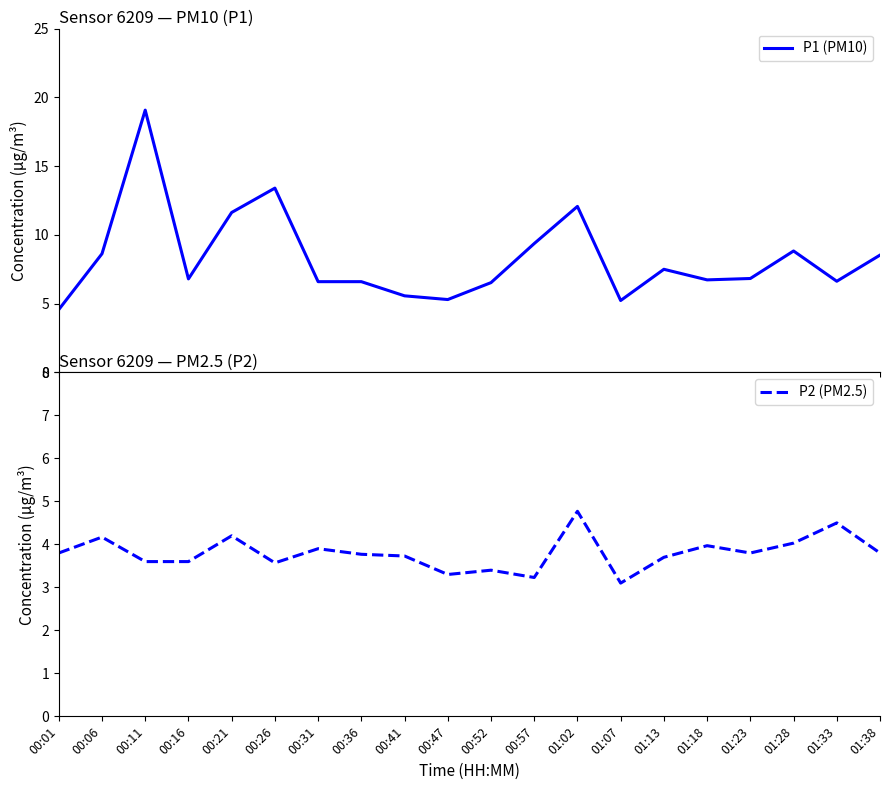

Reading right to left, transcribe all the data shown in this chart.

P1 (PM10): 01:38=8.5	01:33=6.6	01:28=8.8	01:23=6.8	01:18=6.7	01:13=7.5	01:07=5.2	01:02=12.1	00:57=9.4	00:52=6.5	00:47=5.3	00:41=5.6	00:36=6.6	00:31=6.6	00:26=13.4	00:21=11.6	00:16=6.8	00:11=19.1	00:06=8.6	00:01=4.6
P2 (PM2.5): 01:38=3.8	01:33=4.5	01:28=4.0	01:23=3.8	01:18=4.0	01:13=3.7	01:07=3.1	01:02=4.8	00:57=3.2	00:52=3.4	00:47=3.3	00:41=3.7	00:36=3.8	00:31=3.9	00:26=3.6	00:21=4.2	00:16=3.6	00:11=3.6	00:06=4.2	00:01=3.8